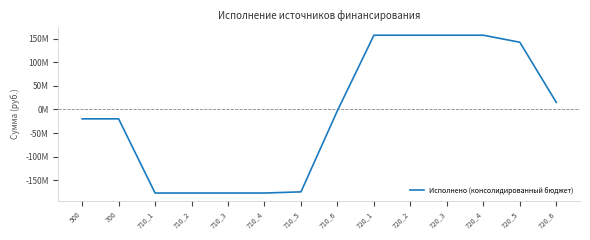

Does the chart have visible grid lines?

No